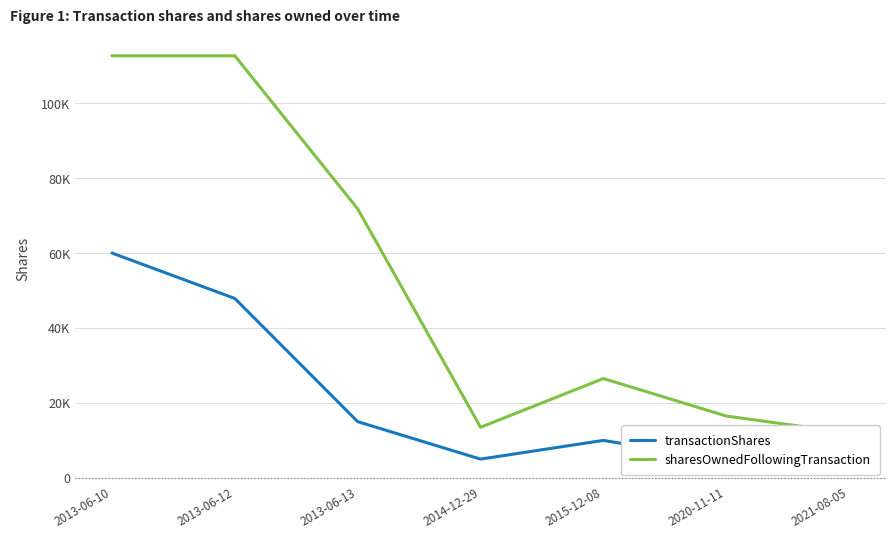

Reading right to left, what are all the values shown in this chart?

transactionShares: 2021-08-05=12000	2020-11-11=4500	2015-12-08=10000	2014-12-29=5000	2013-06-13=15000	2013-06-12=47881	2013-06-10=60000
sharesOwnedFollowingTransaction: 2021-08-05=12000	2020-11-11=16500	2015-12-08=26500	2014-12-29=13500	2013-06-13=71790	2013-06-12=112646	2013-06-10=112646